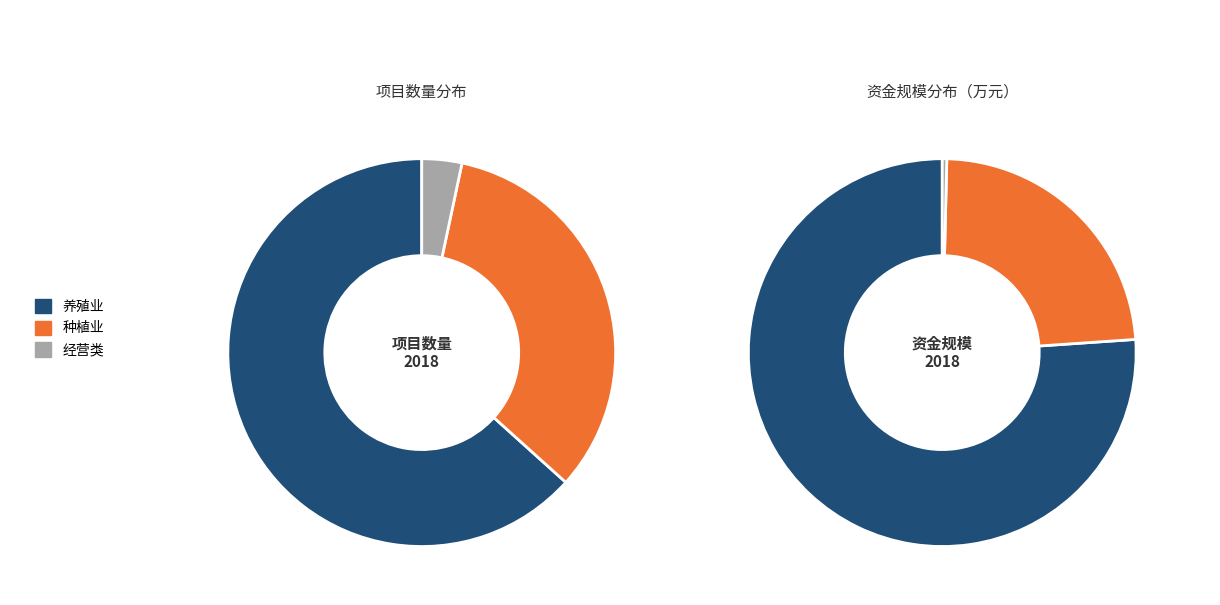

Count the number of slices in the pie.

3